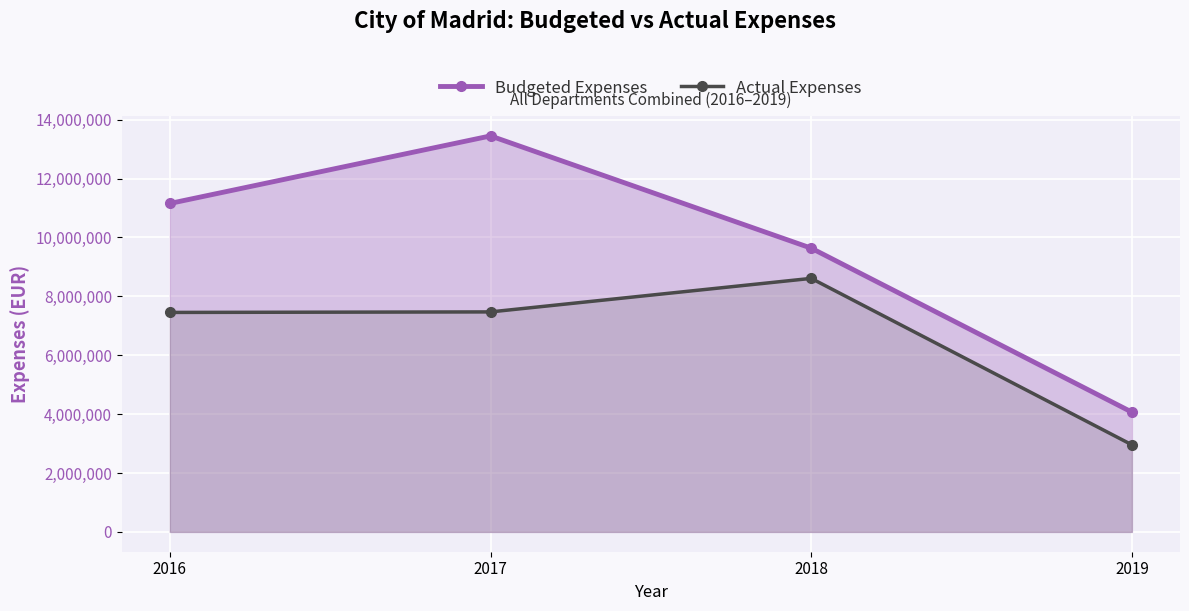

Does the chart display data point markers on the line(s)?

Yes